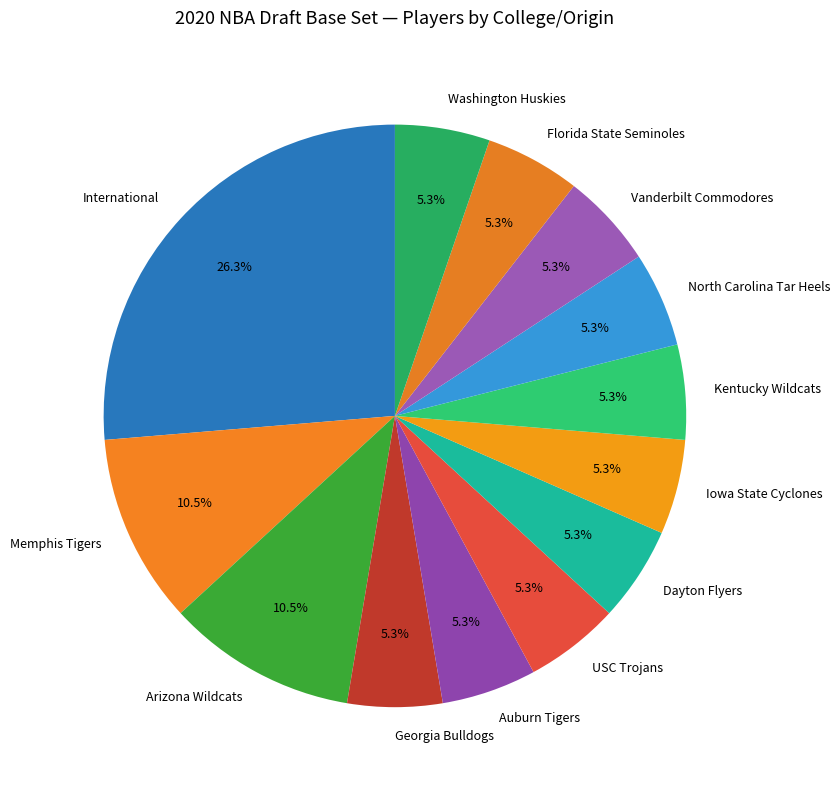

What is the ratio of the value at Kentucky Wildcats to the value at North Carolina Tar Heels?

1.0